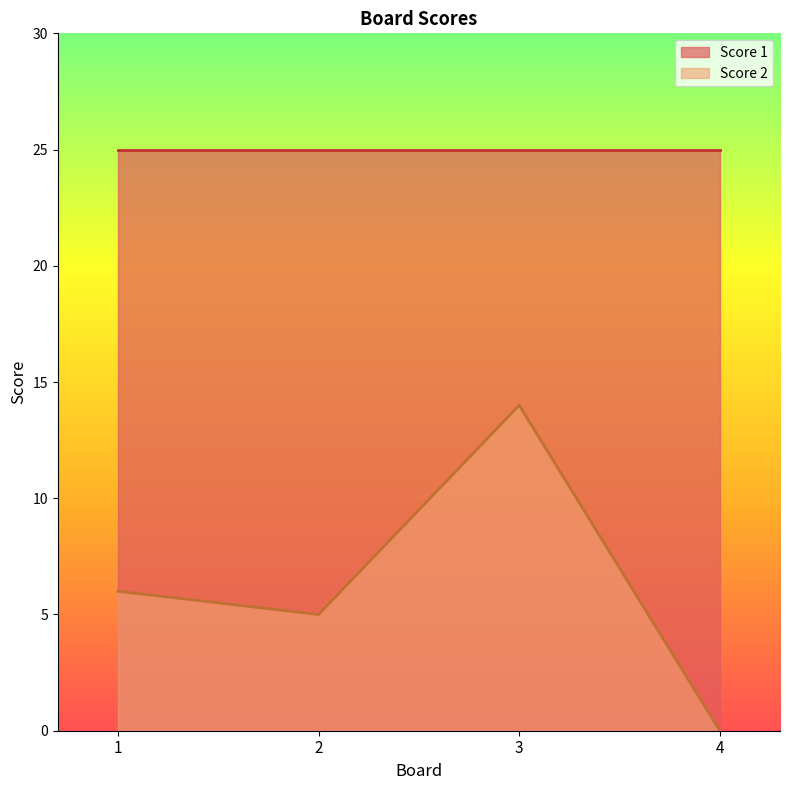

Is the value of Score 2 at 2 greater than the value of Score 1 at 1?

No